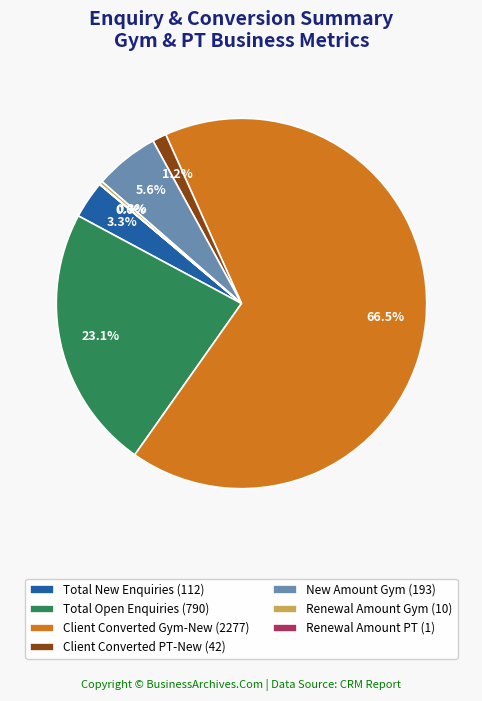

Is the sum of Client Converted PT-New (42) and Total Open Enquiries (790) greater than half?

No